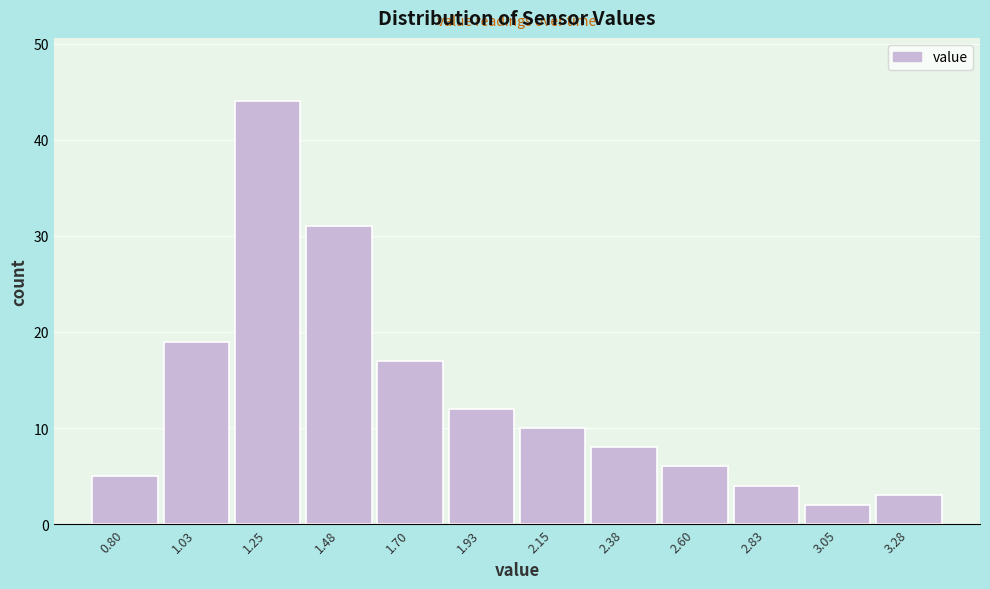

Reading left to right, list all the values displayed in this chart.

0.80=5	1.03=19	1.25=44	1.48=31	1.70=17	1.93=12	2.15=10	2.38=8	2.60=6	2.83=4	3.05=2	3.28=3